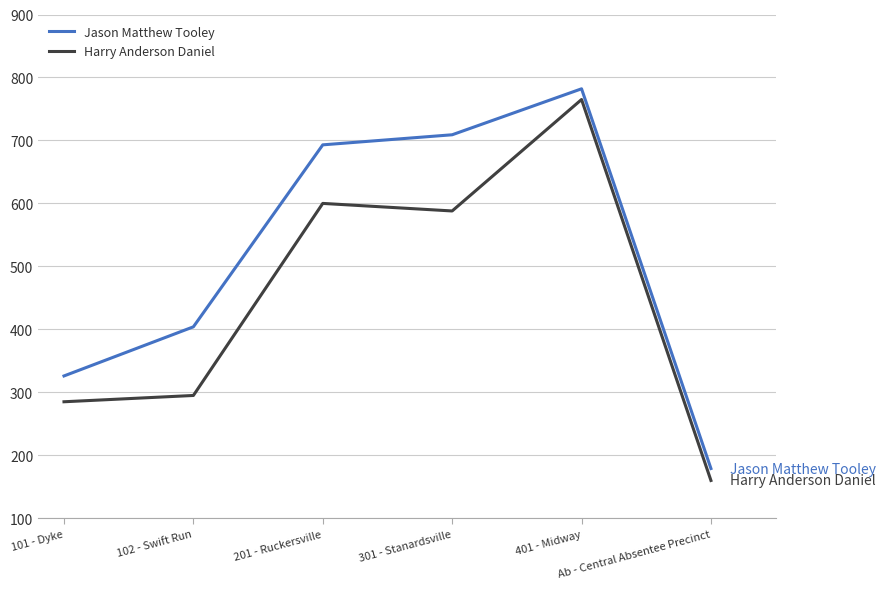

What is the maximum value for Jason Matthew Tooley?

782